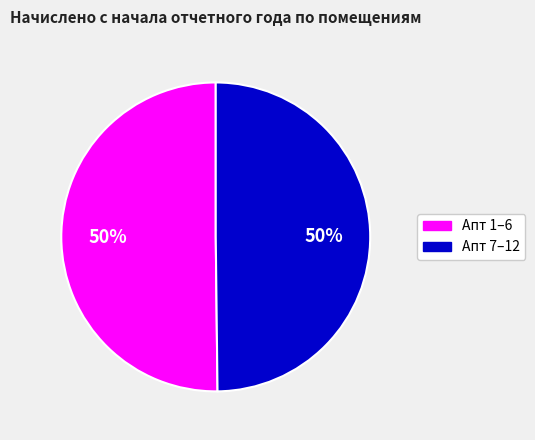

To the nearest percent, what is the average slice percentage?

50%